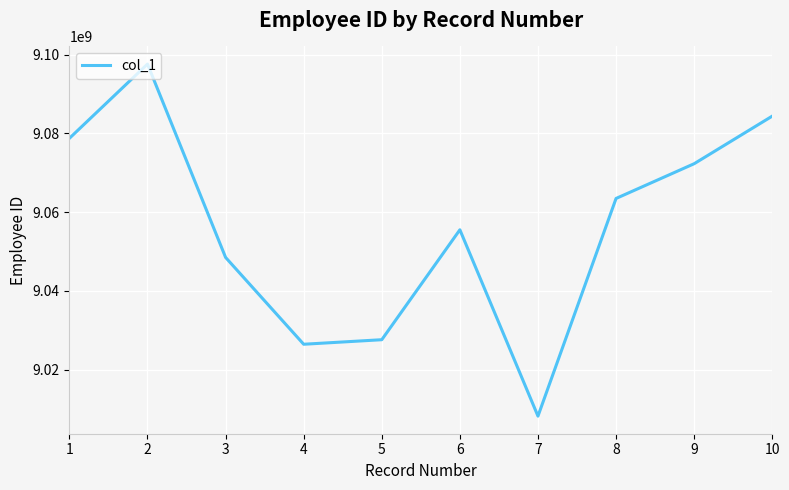

The chart shows a value of 9078752378 at 1. True or false?

True